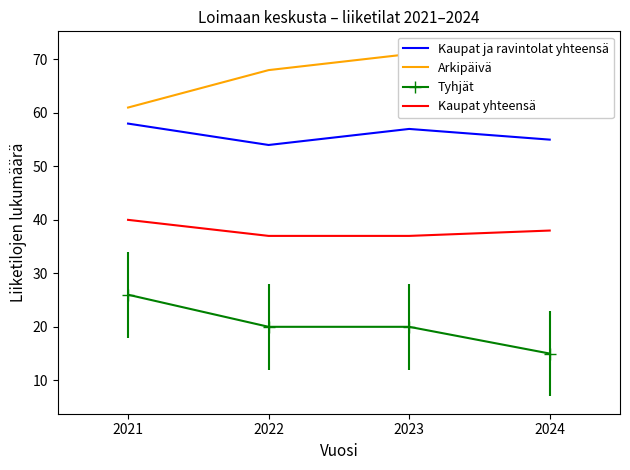

Which category has the highest value in the Kaupat ja ravintolat yhteensä series?

2021